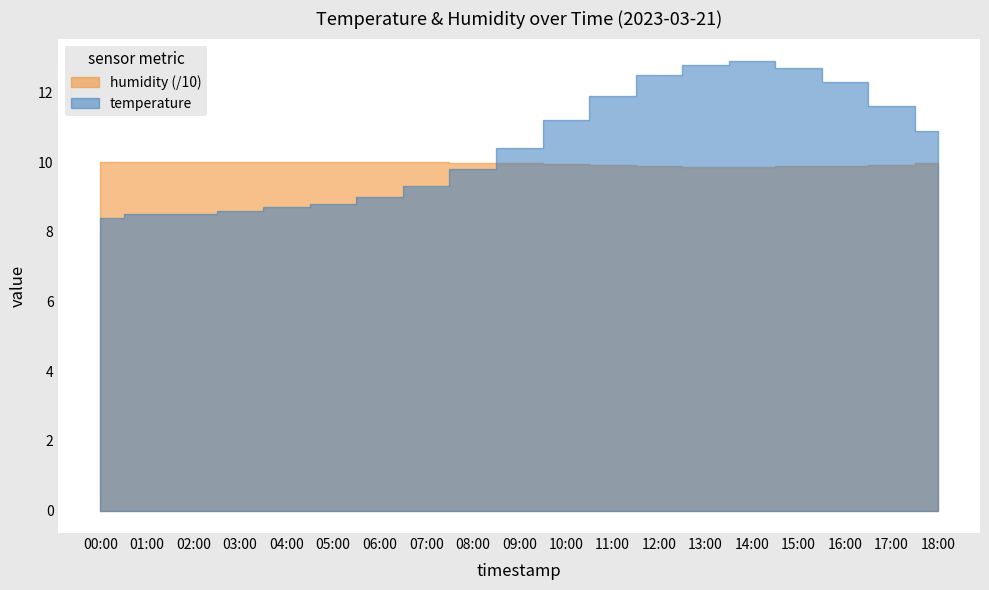

What is the sum of the humidity values at 10:00 and 13:00?

19.8